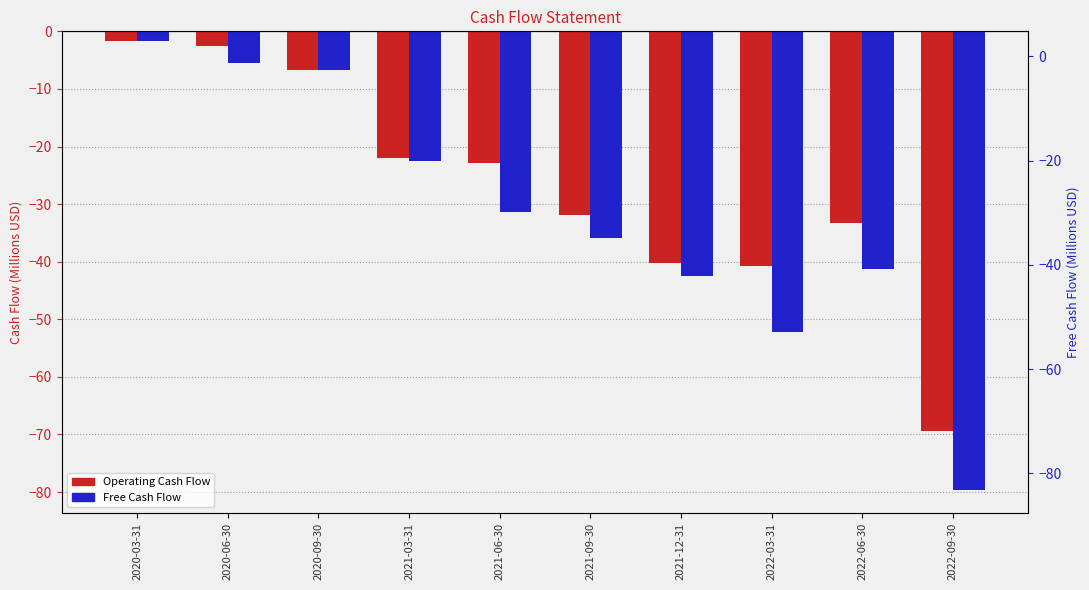

At which category is the sum across all series the highest?

2020-03-31